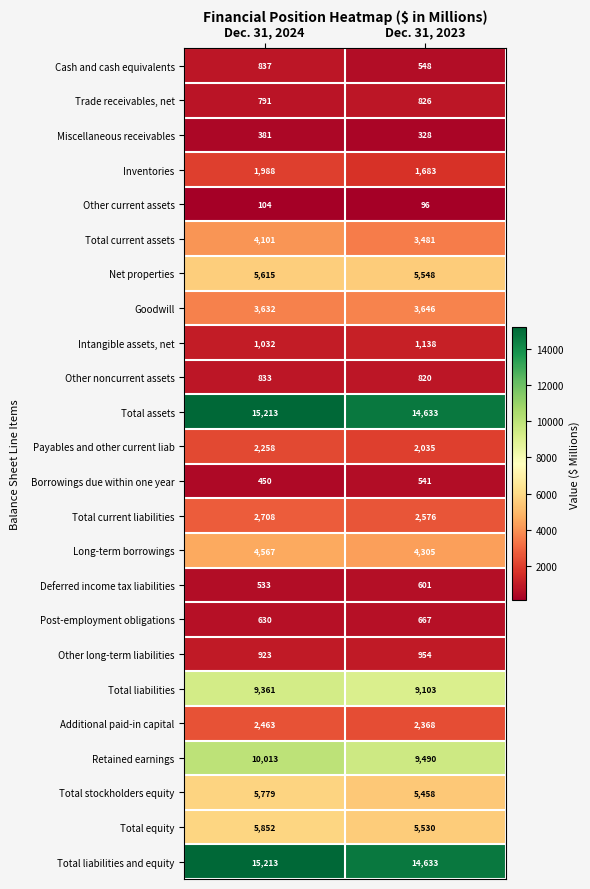

What is the average value of the Intangible assets, net series?

1085